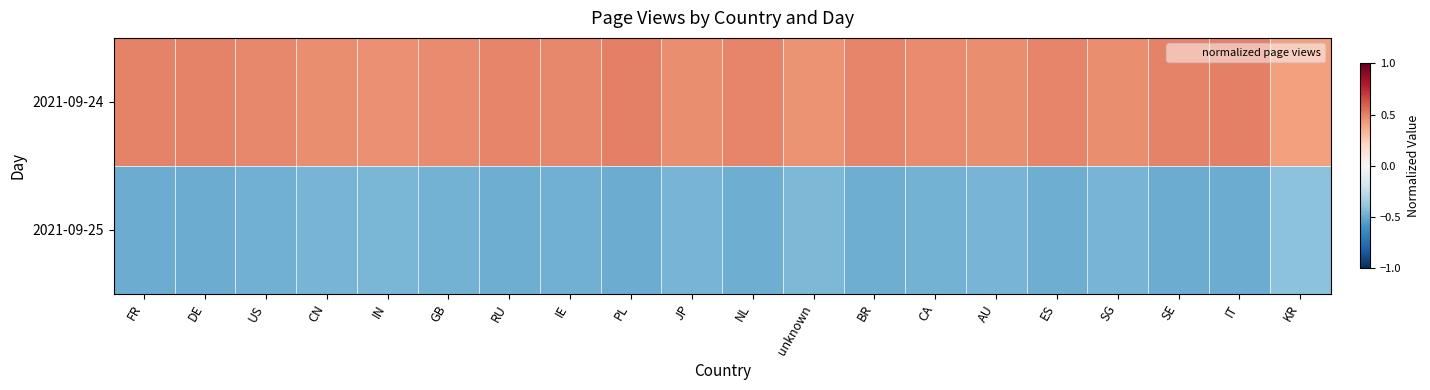

At which category is the sum across all series the highest?

SG